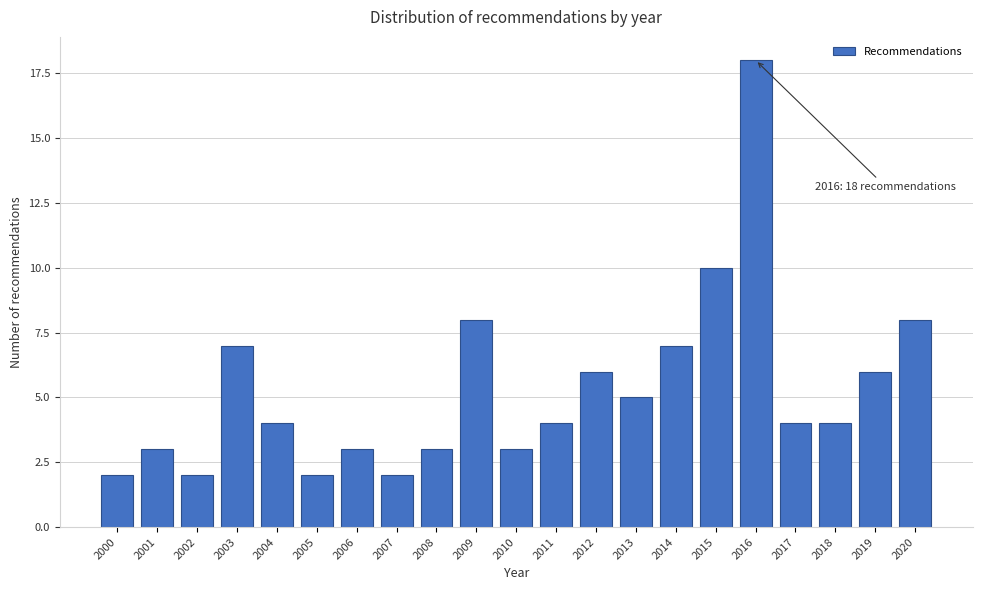

Reading right to left, what are all the values shown in this chart?

2020=8	2019=6	2018=4	2017=4	2016=18	2015=10	2014=7	2013=5	2012=6	2011=4	2010=3	2009=8	2008=3	2007=2	2006=3	2005=2	2004=4	2003=7	2002=2	2001=3	2000=2